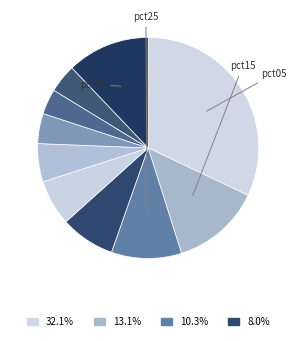

To the nearest percent, what is the average slice percentage?

10%